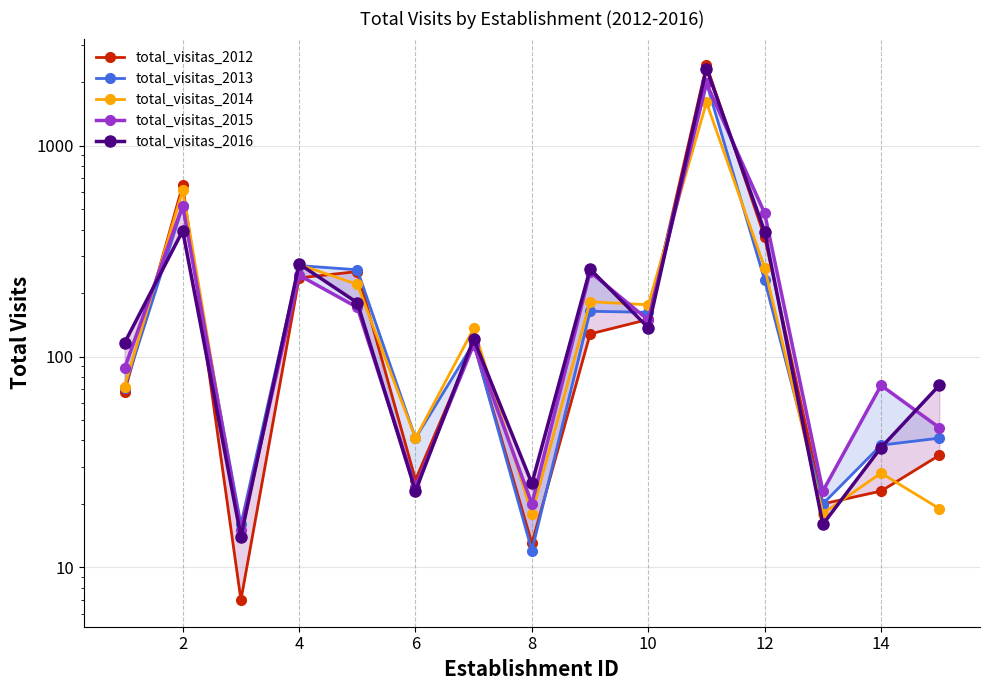

What is the difference between the maximum and minimum values in the total_visitas_2015 series?

1963